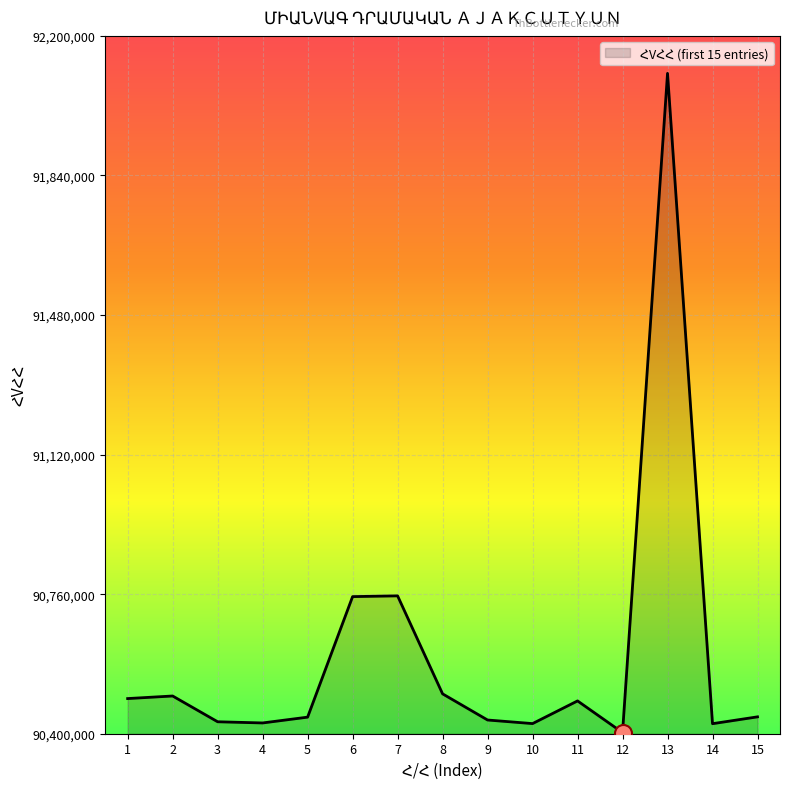

What is the ratio of the value at 2 to the value at 11?

1.0